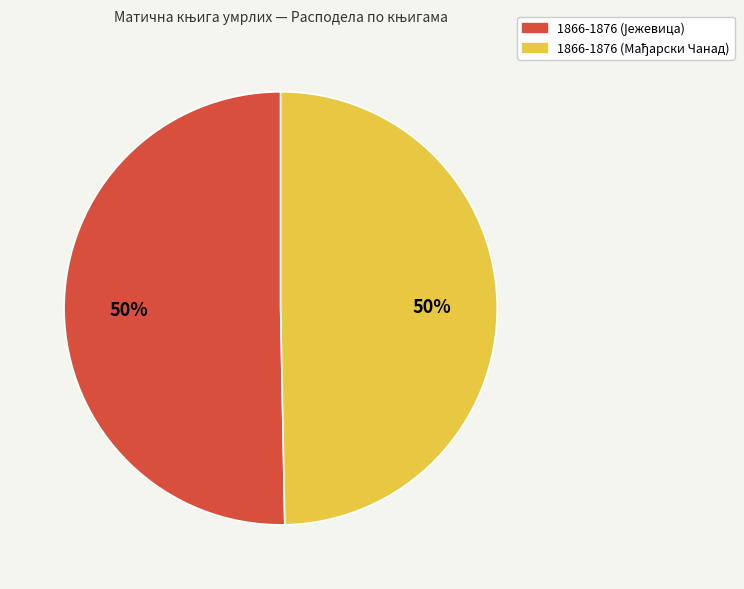

To the nearest percent, what is the average slice percentage?

50%